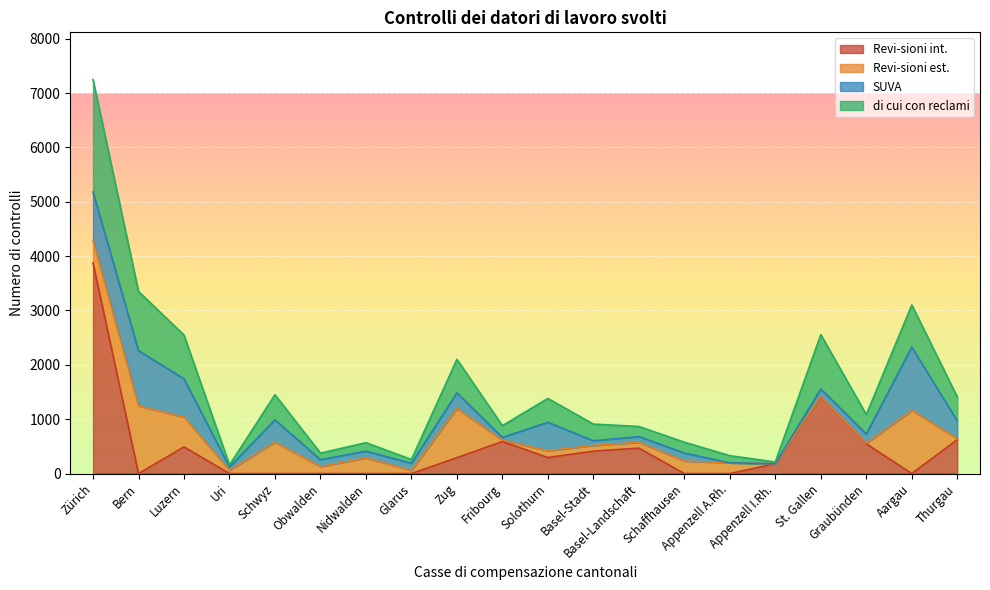

What is the label of the 3rd point from the right?

Graubünden